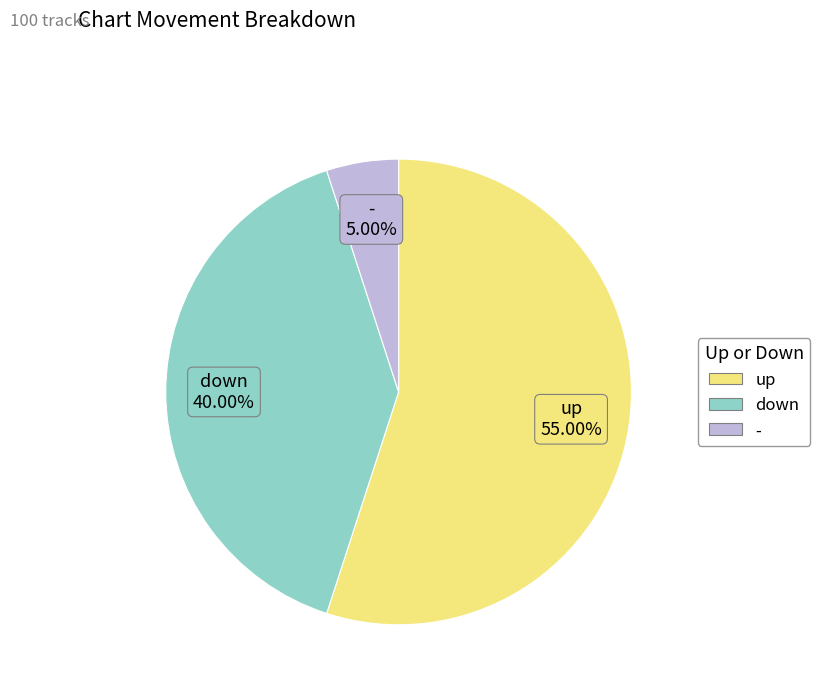

To the nearest percent, what is the difference between the down and - slice percentages?

35%